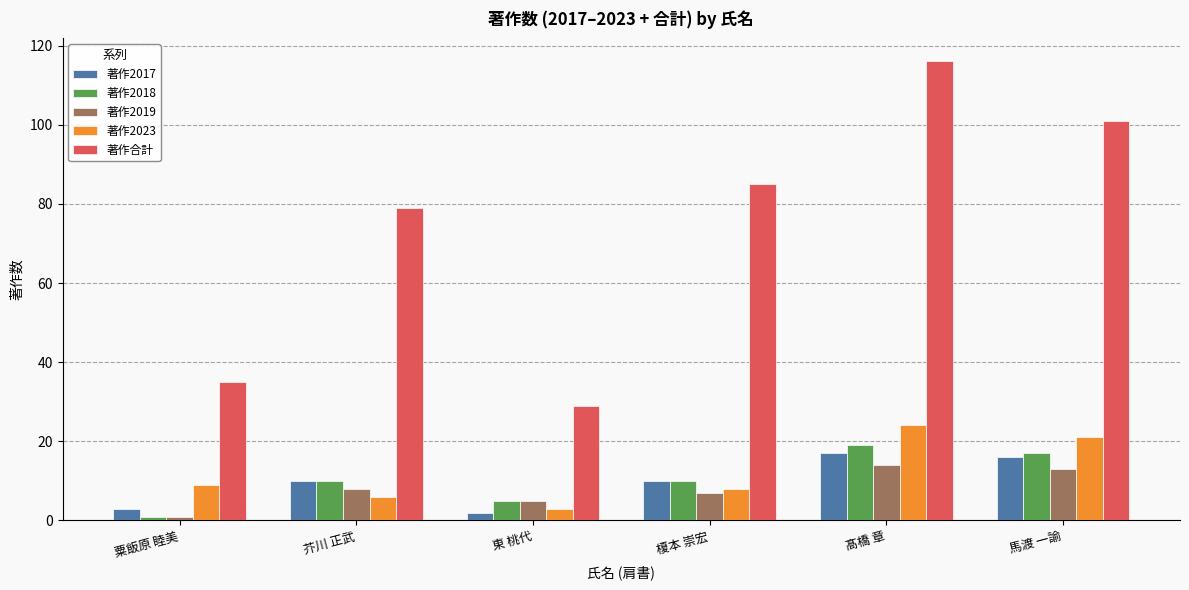

How many data points does each series have?

6